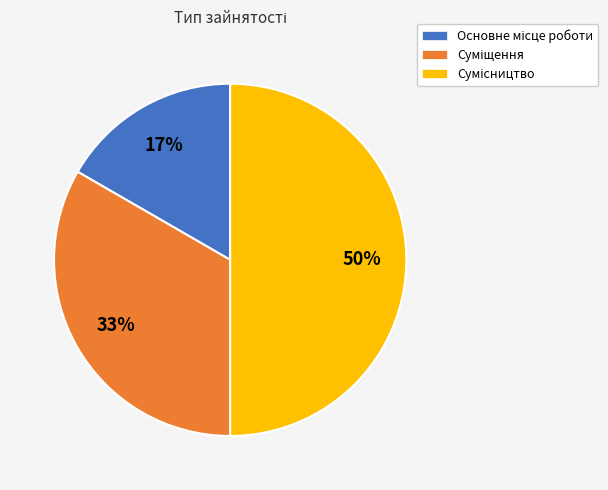

Count the number of slices in the pie.

3